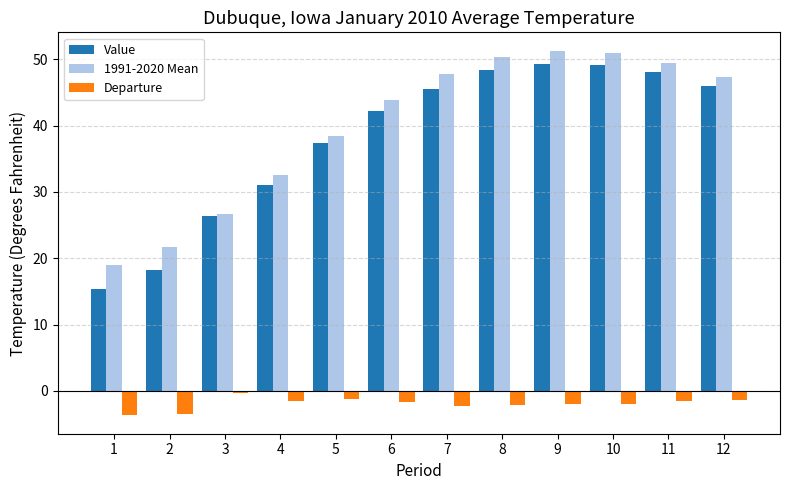

At which label is Value closest to 32?

4